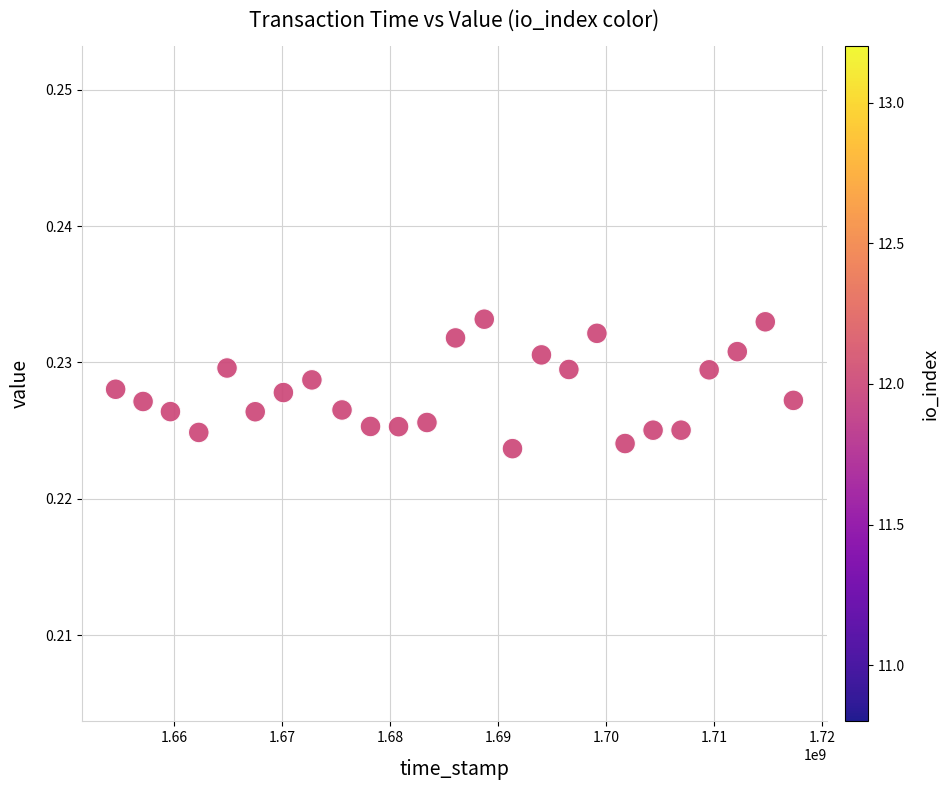

What is the range of X values (max minus min)?

62784435.0